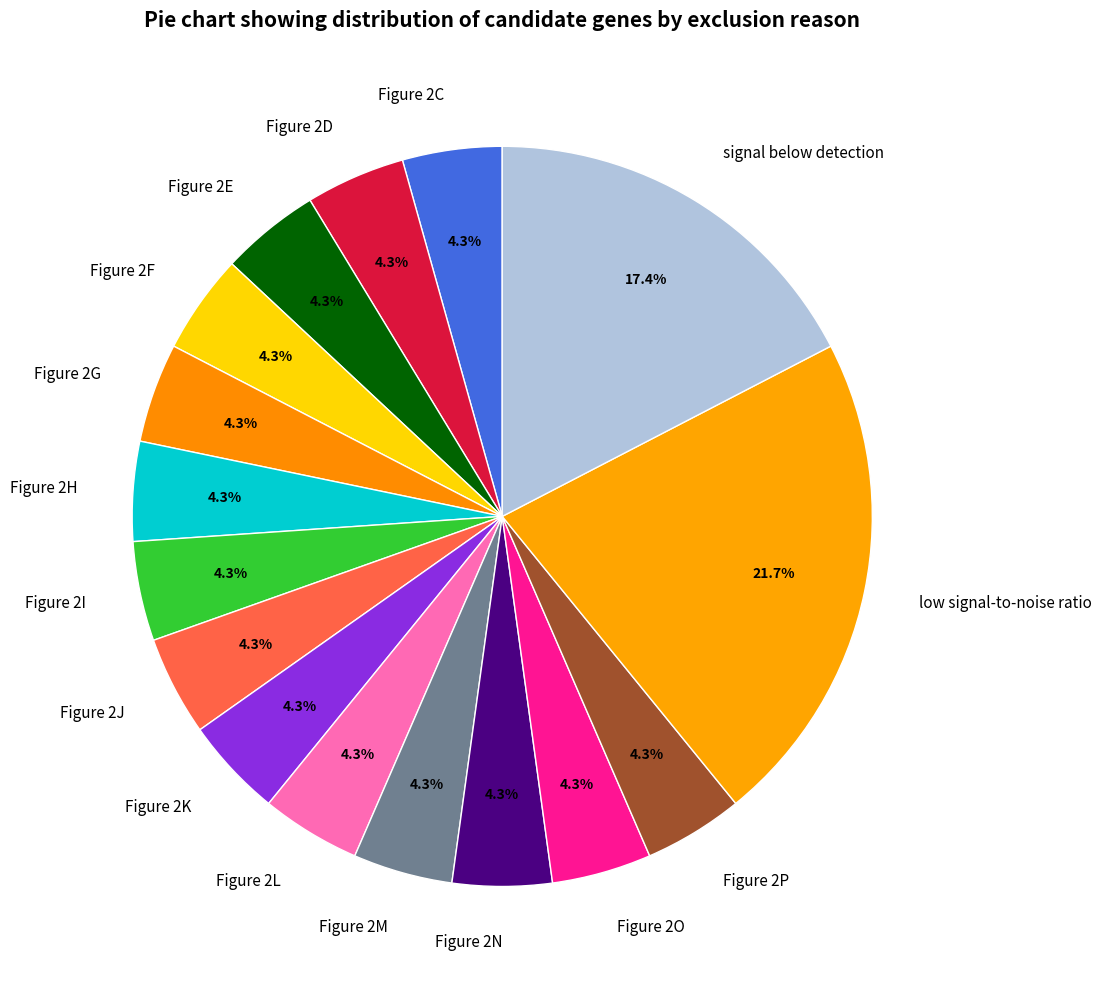

What percentage do Figure 2H and Figure 2O together represent?

8.7%